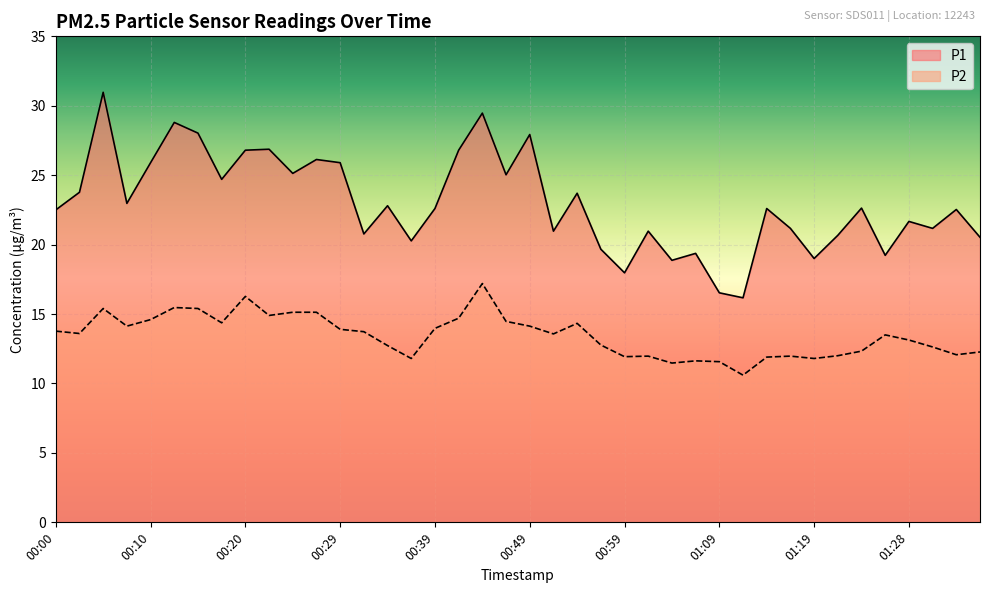

What are all the series names shown in the legend?

P1, P2